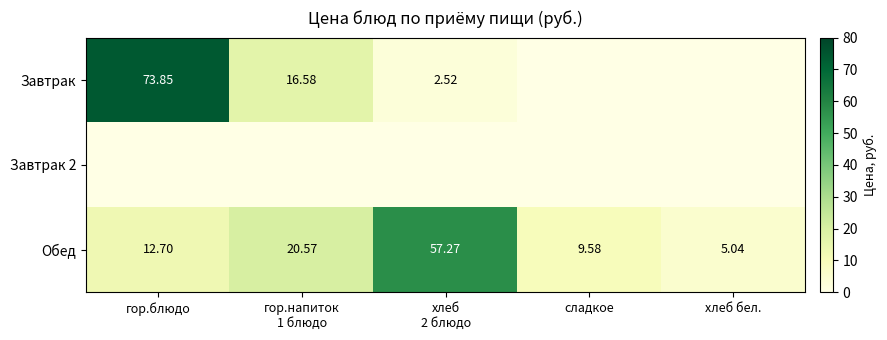

What is the difference between the second highest and second lowest values in the Обед series?

11.0